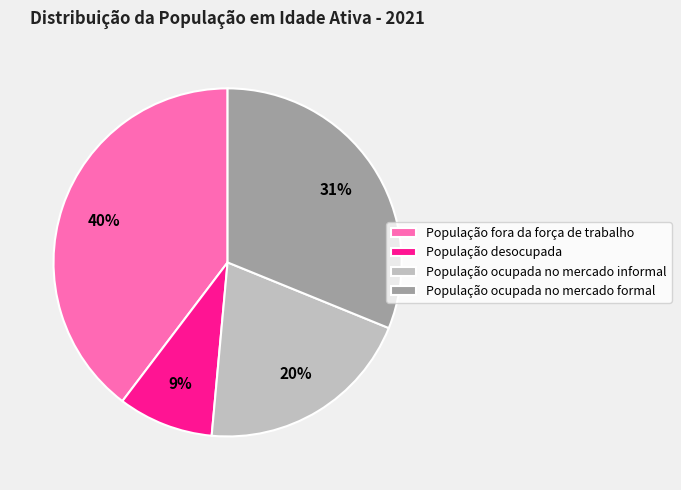

Is População desocupada the majority of the pie?

No